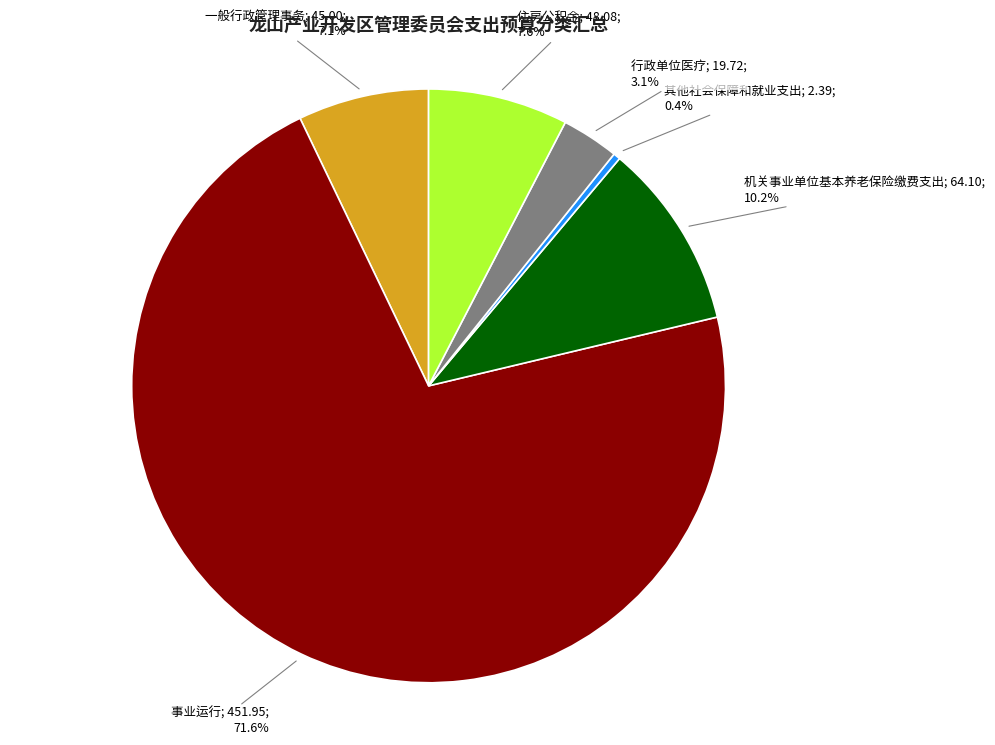

Does any single category account for the majority?

Yes